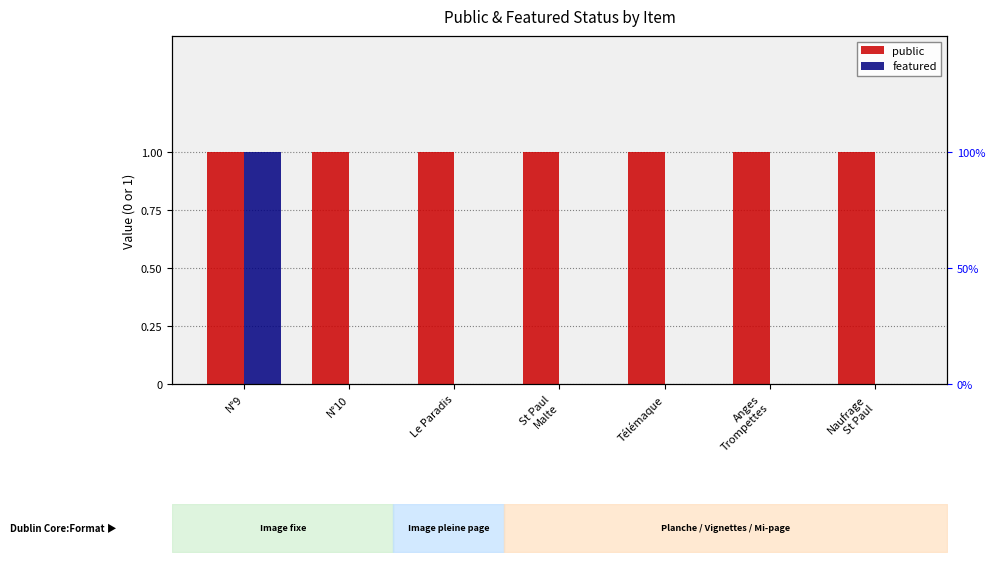

What is the sum of all public values?

7